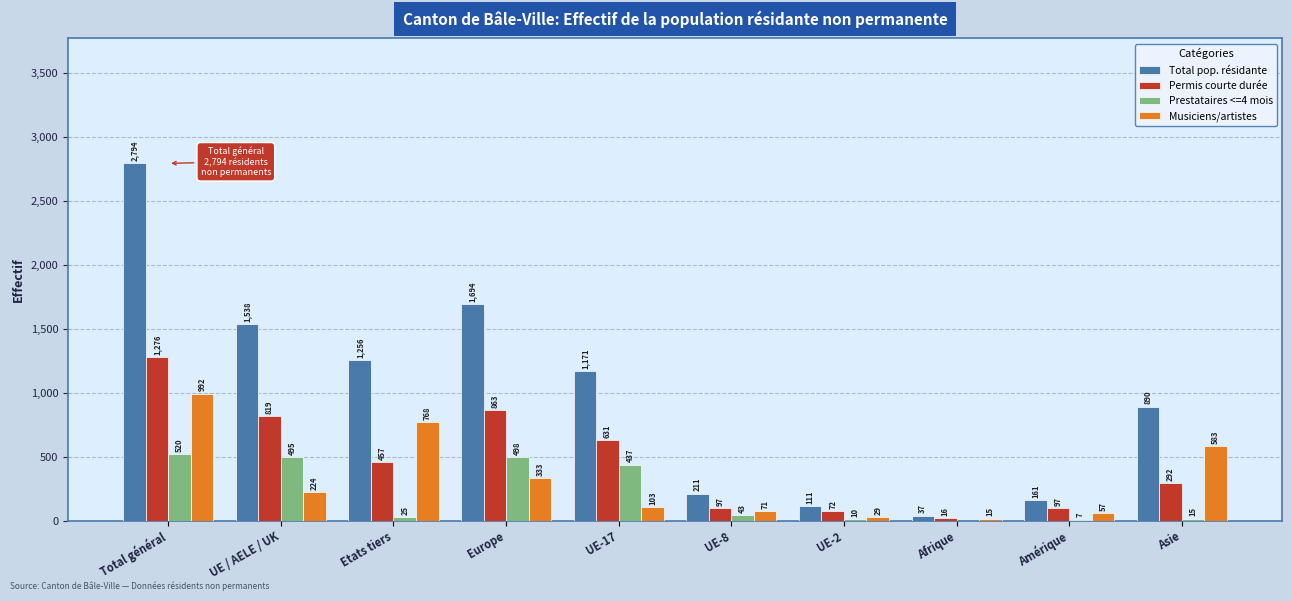

At which category is the sum across all series the highest?

Total général